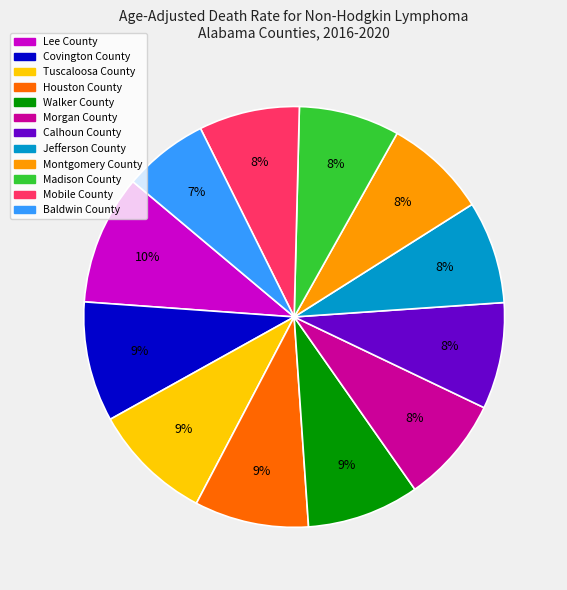

To the nearest percent, what portion does Houston County represent?

9%